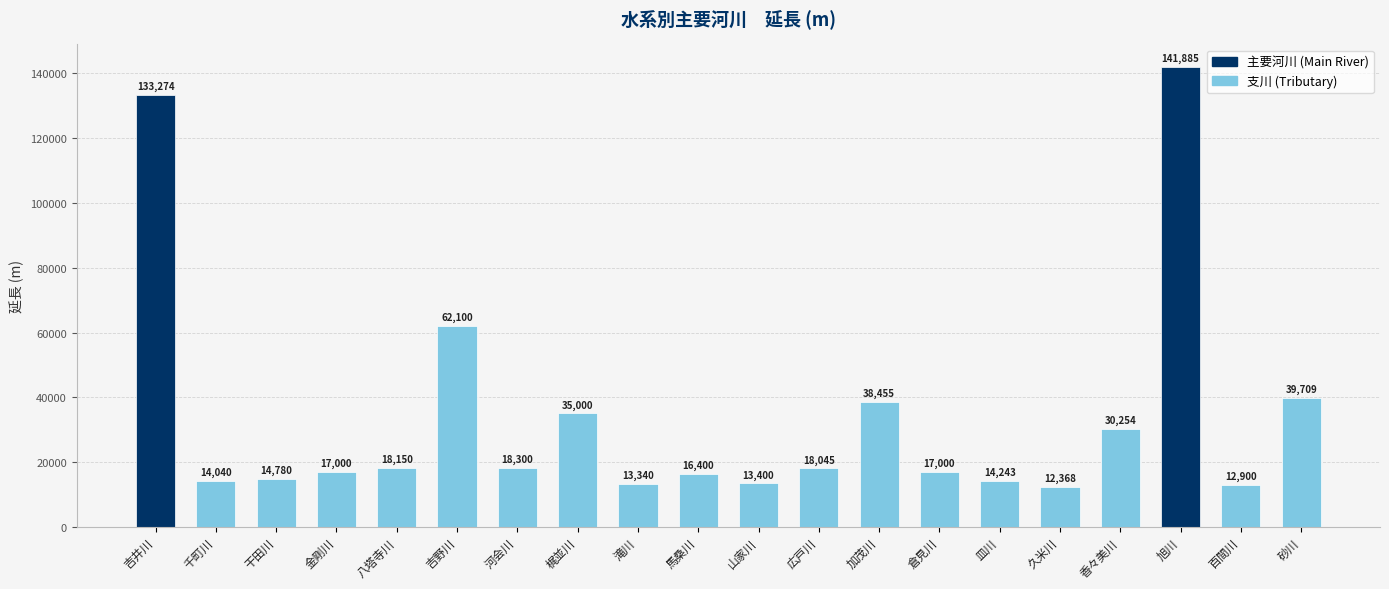

How many distinct data groups are displayed?

1